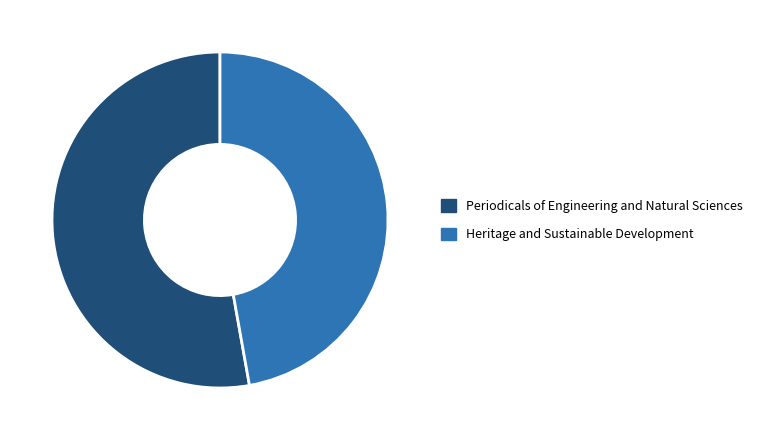

What is the largest slice in the pie chart?

Periodicals of Engineering and Natural Sciences